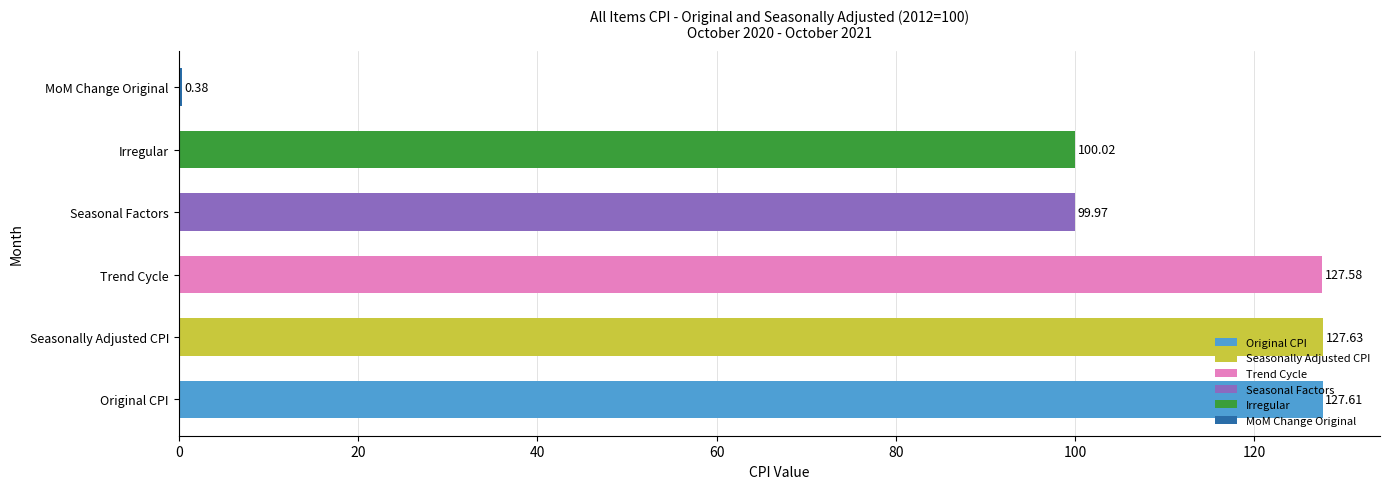

Where is the data nearest to the value 64?

Seasonal Factors